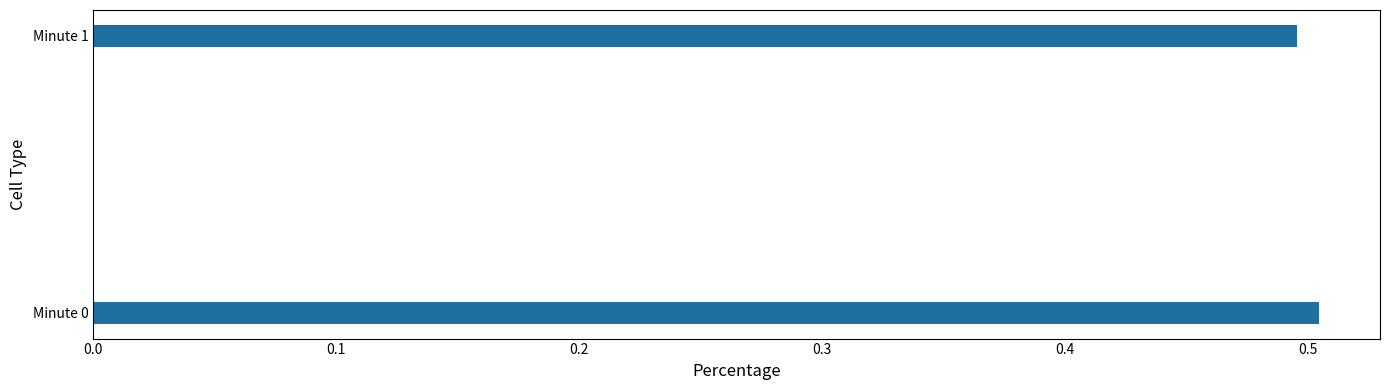

The value at Minute 1 is 0.5. True or false?

True